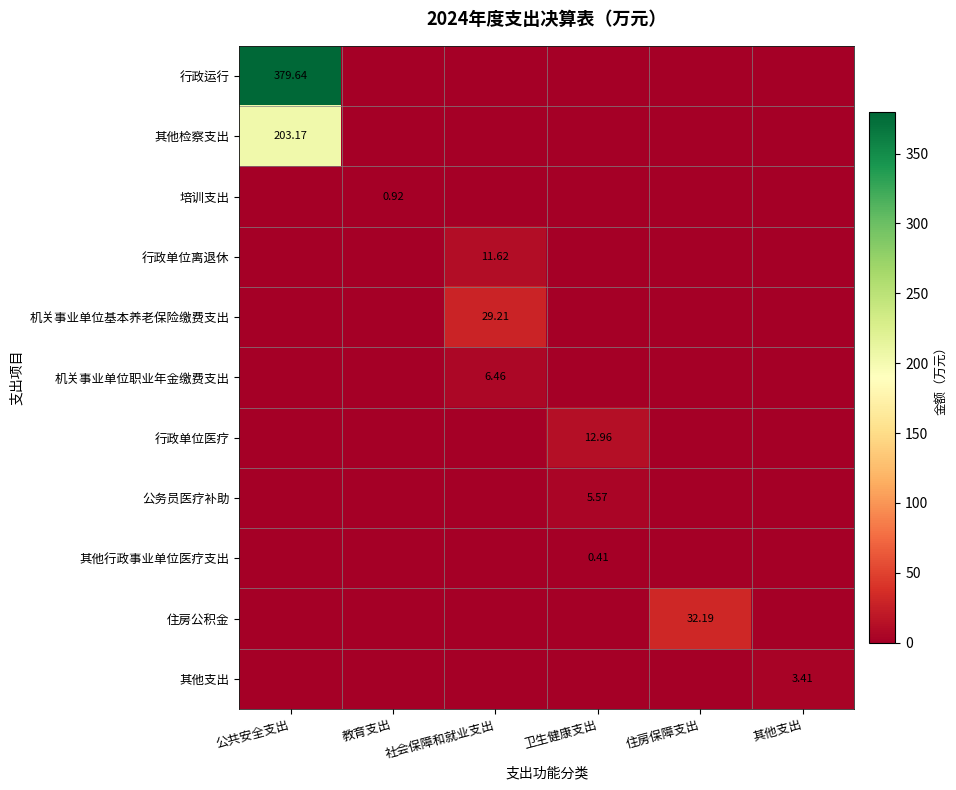

The 其他行政事业单位医疗支出 series shows 0.2 at 卫生健康支出. True or false?

False